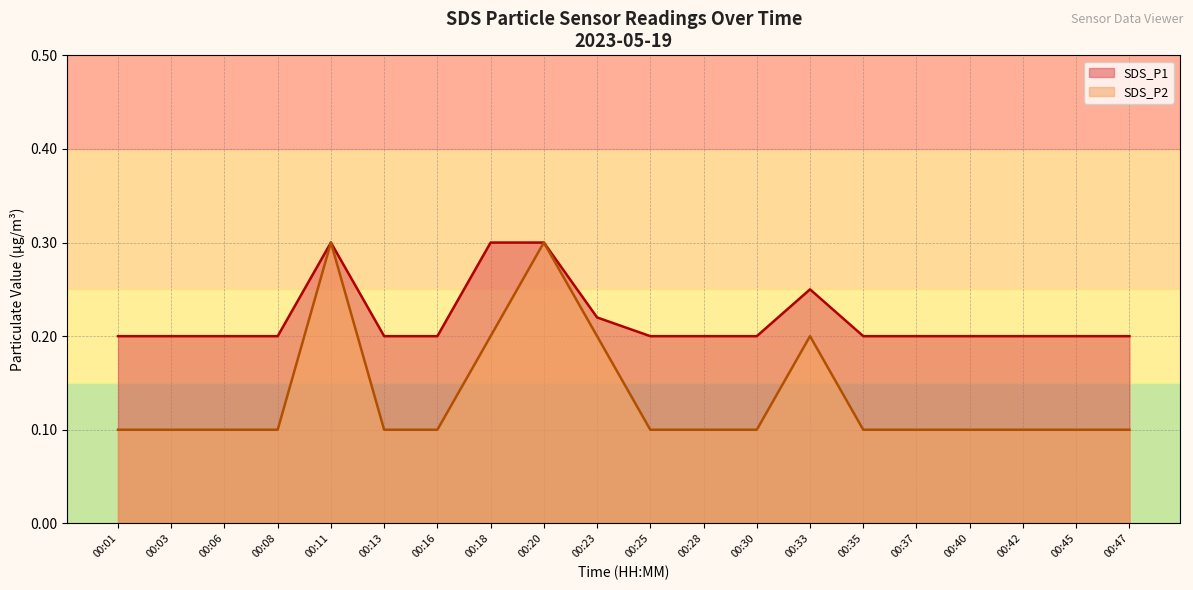

True or false: SDS_P1 and SDS_P2 cross at least once.

False